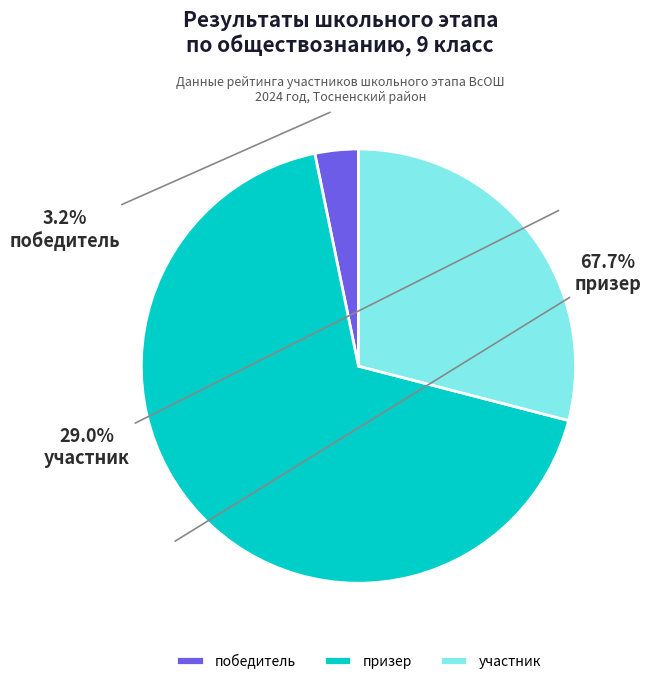

To the nearest percent, what is the combined percentage of победитель and призер?

71%